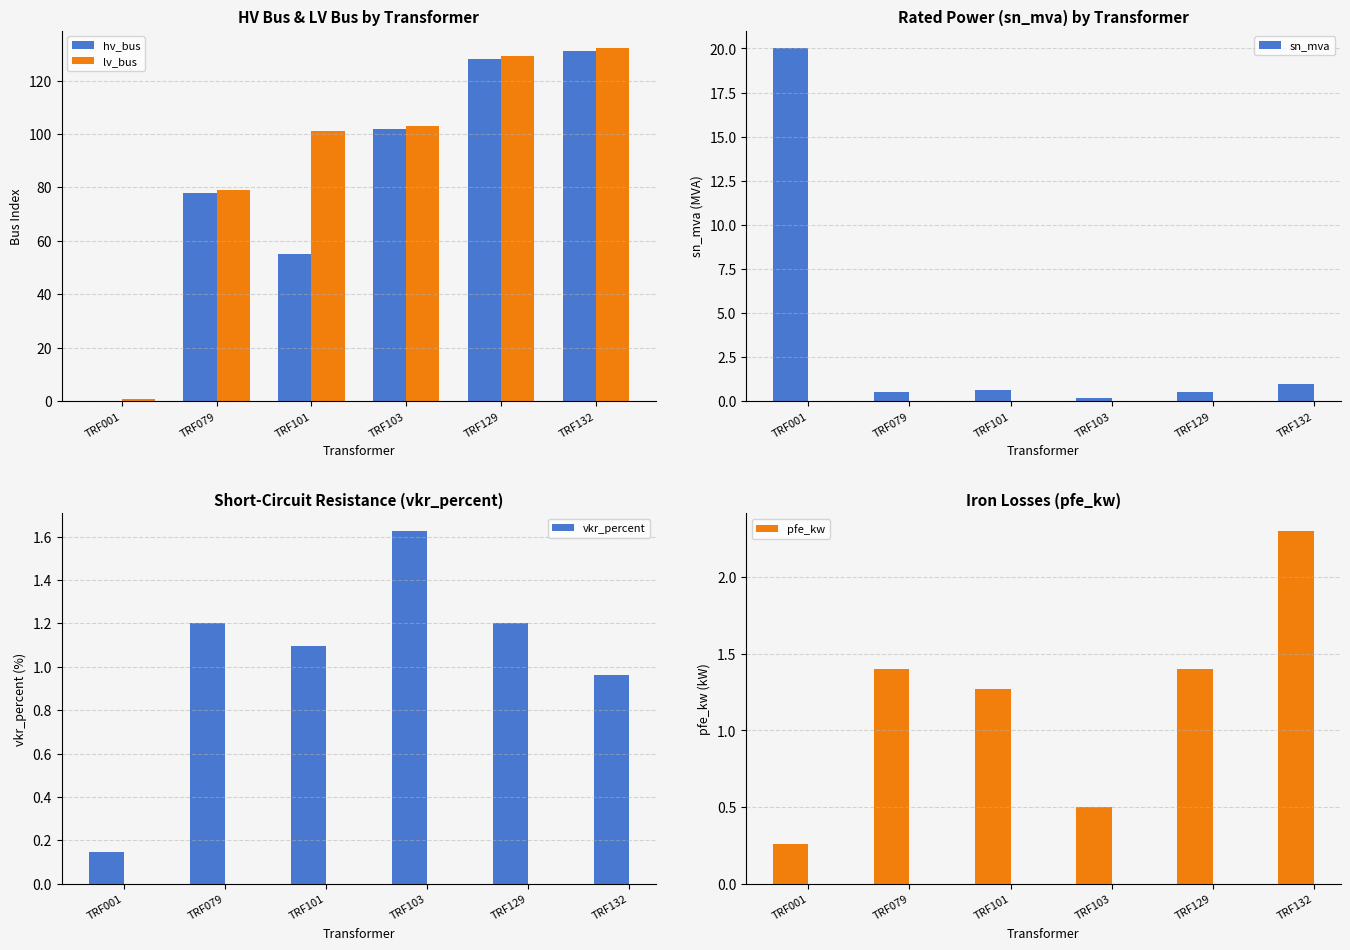

What is the sum of the pfe_kw values at TRF101 and TRF079?

2.7